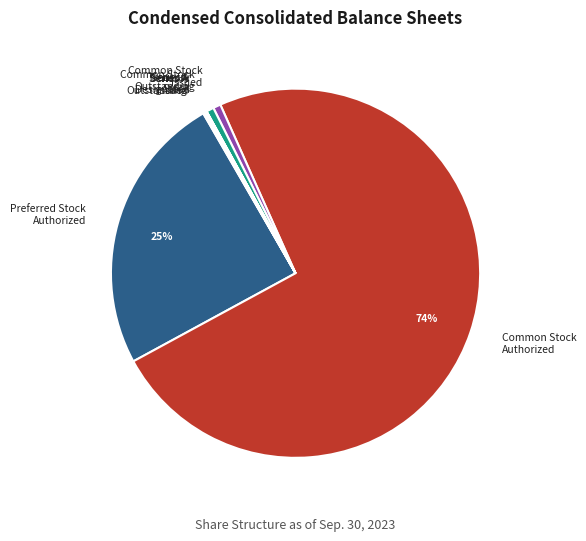

Is Common Stock Issued the majority of the pie?

No